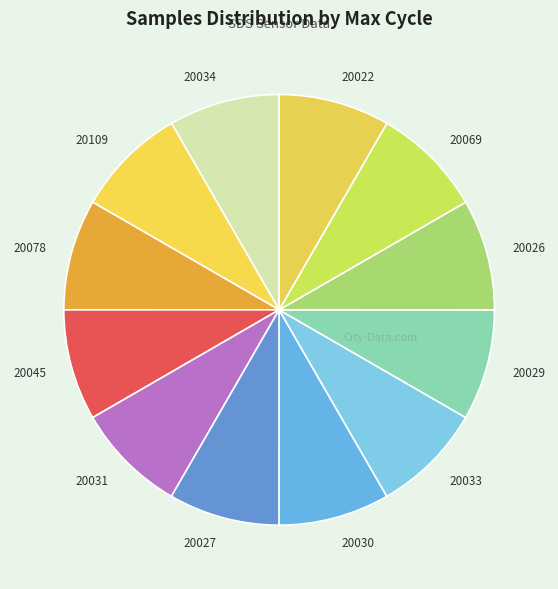

Approximately how many times larger is the value at 20109 compared to 20026?

1.0